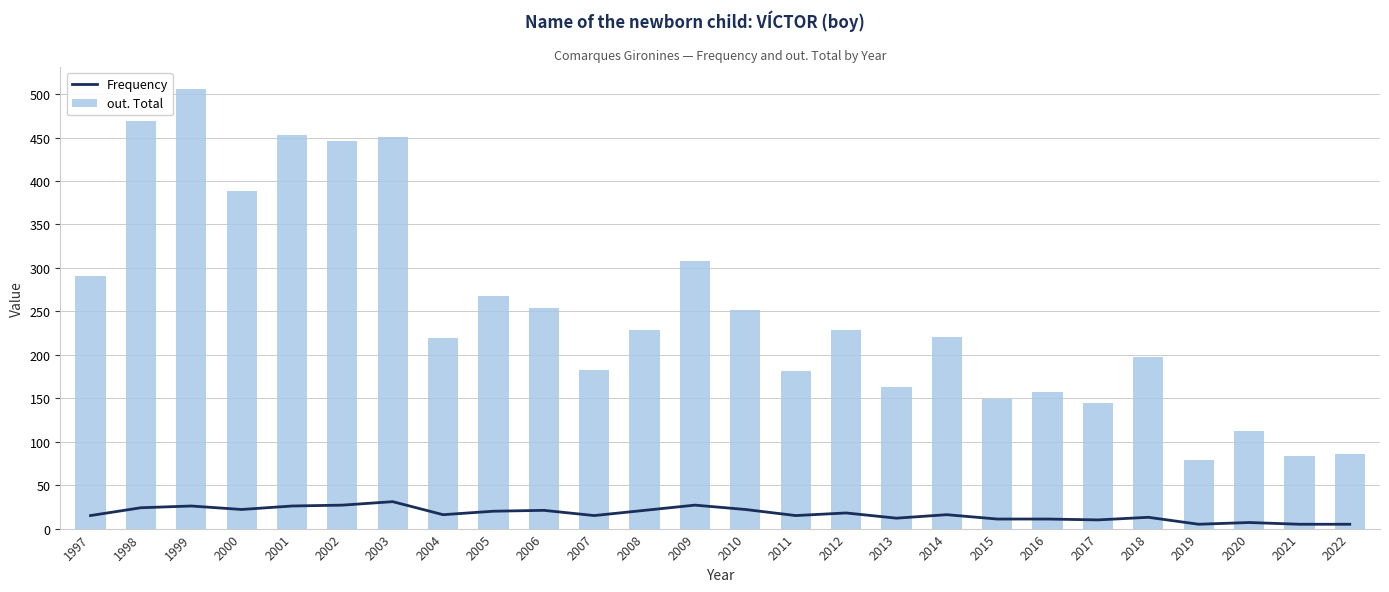

What value does the Frequency series have at 2016, to the nearest 10?

10